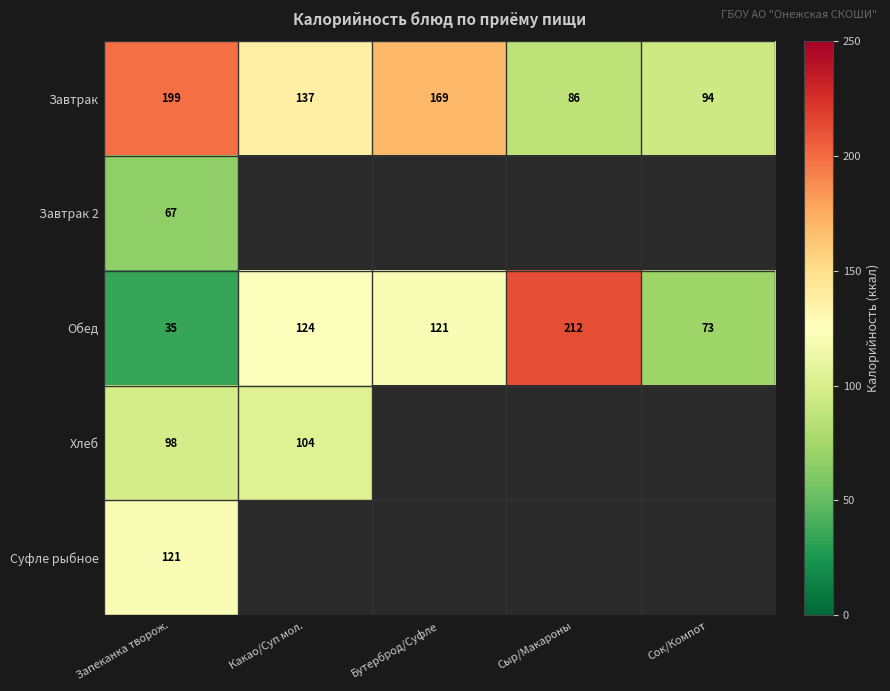

What is the difference between the highest and lowest values at Запеканка творож.?

164